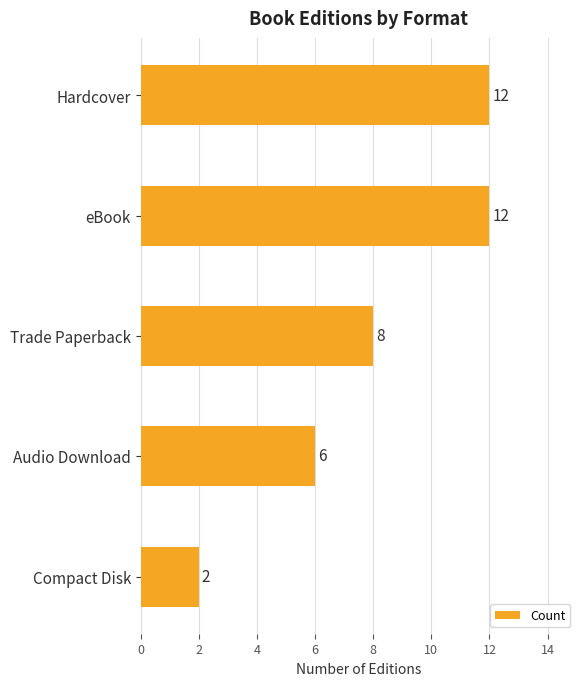

What is the difference between the maximum and minimum values?

10